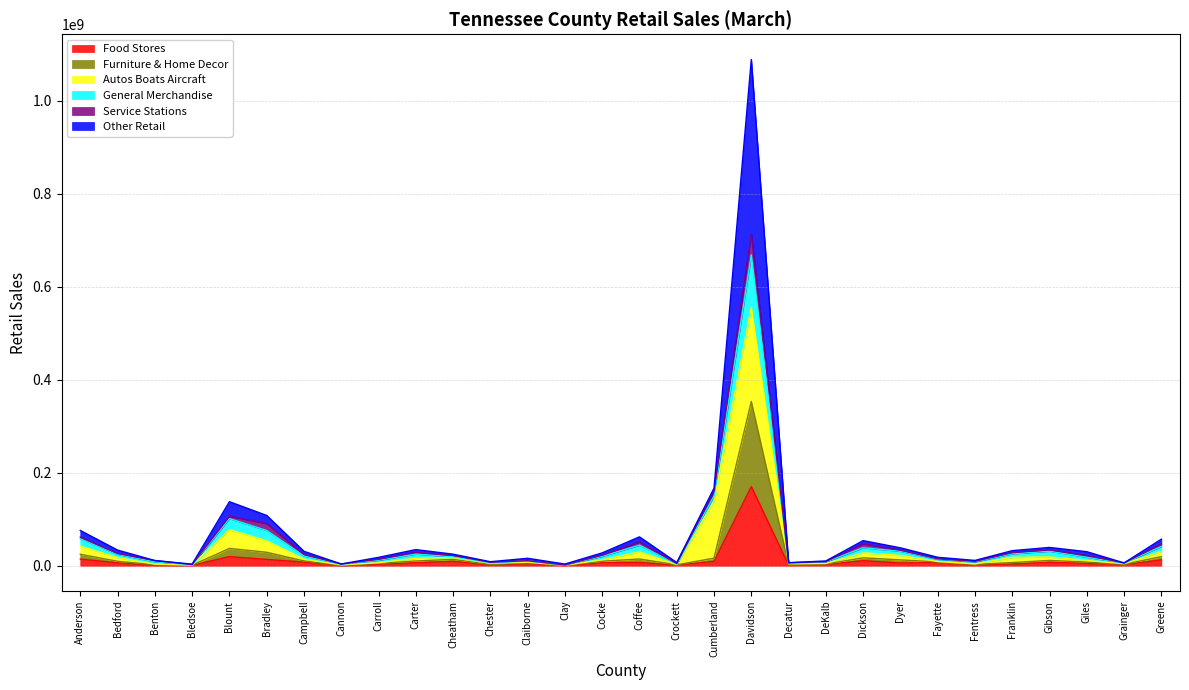

Is the value of Furniture & Home Decor at Davidson greater than the value of Food Stores at Dickson?

Yes